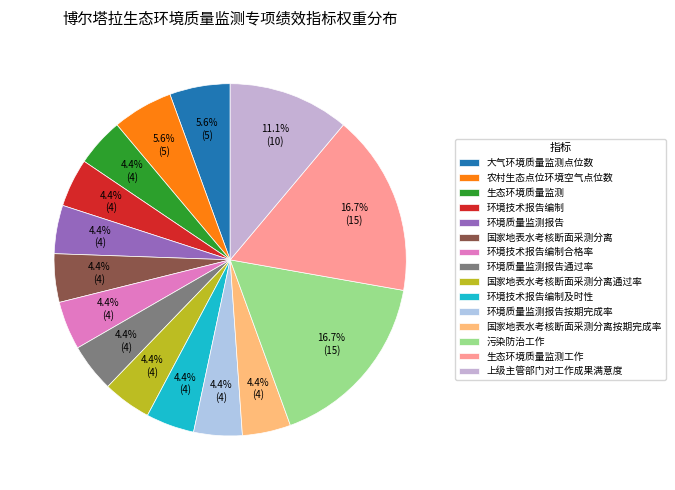

Is 大气环境质量监测点位数 the majority of the pie?

No